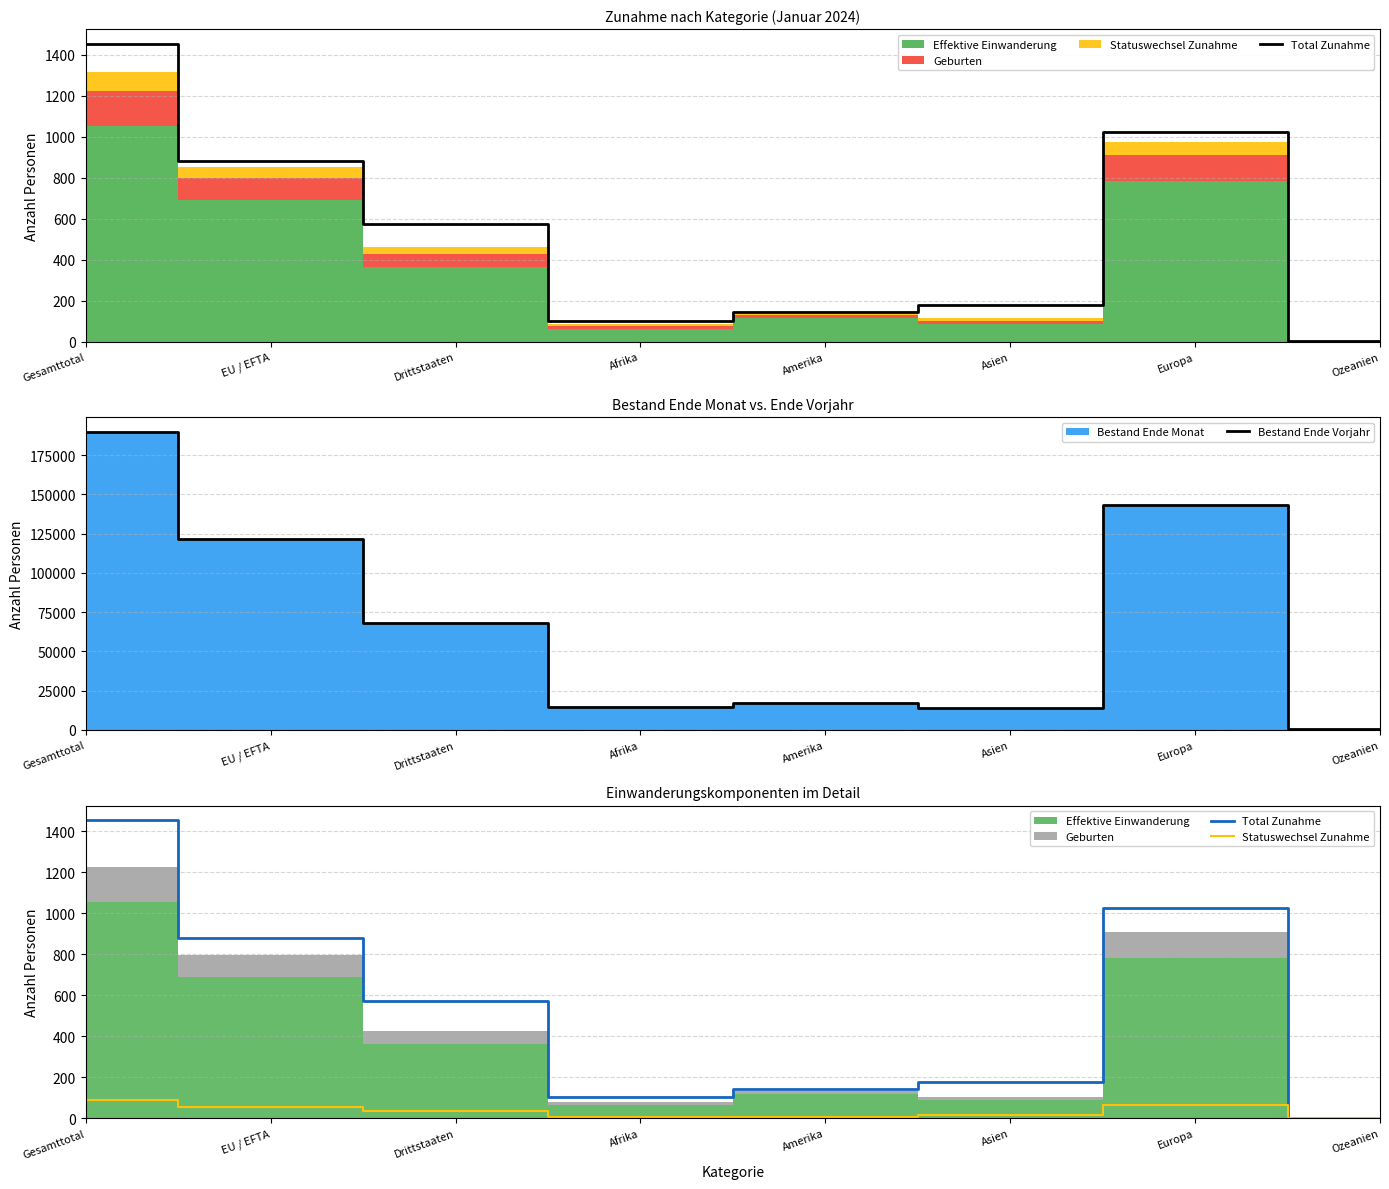

What is the value of the Bestand Ende Vorjahr point at the 8th from the left?

415